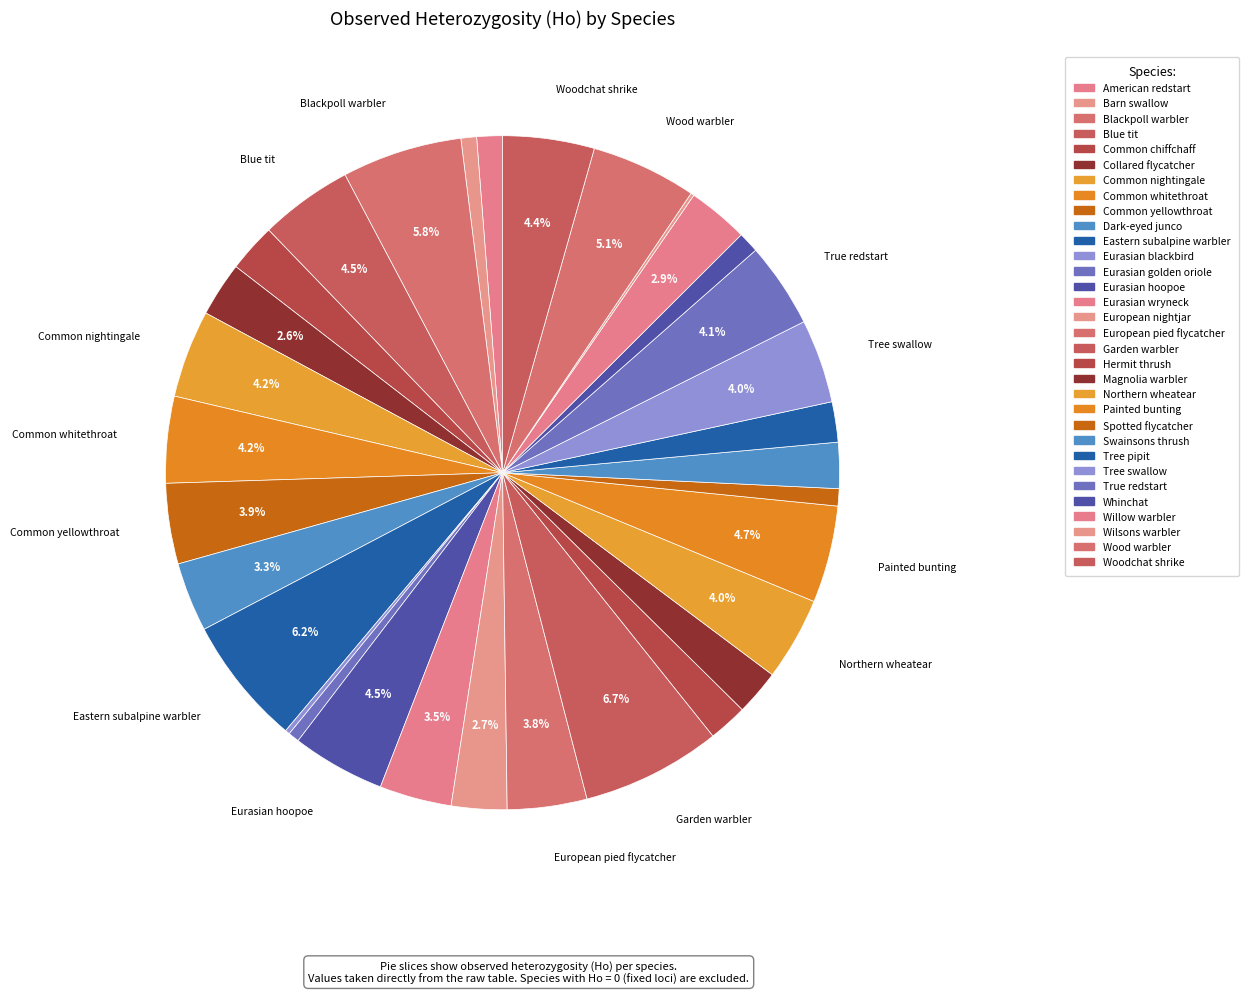

What is the change in value from Common nightingale to Eastern subalpine warbler?

+0.2